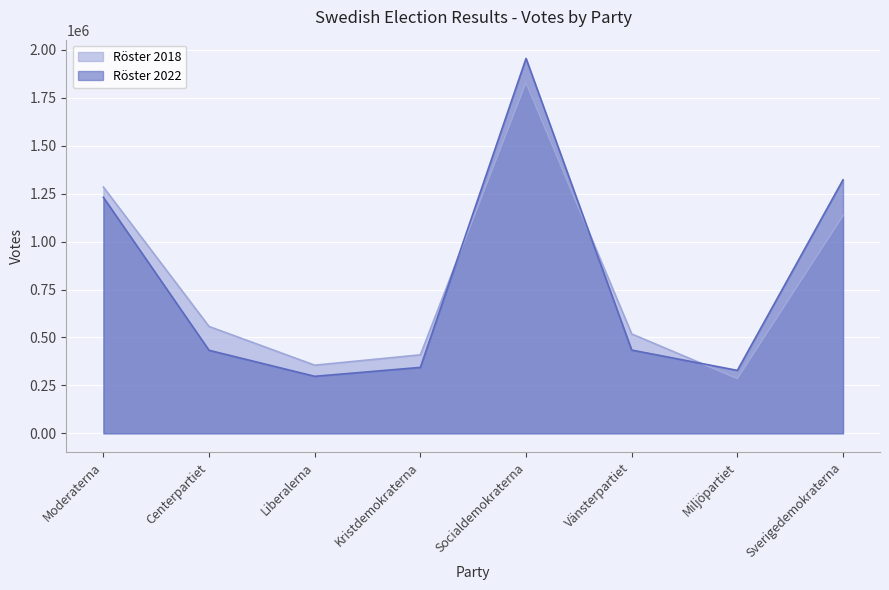

What position from the right is Centerpartiet?

7